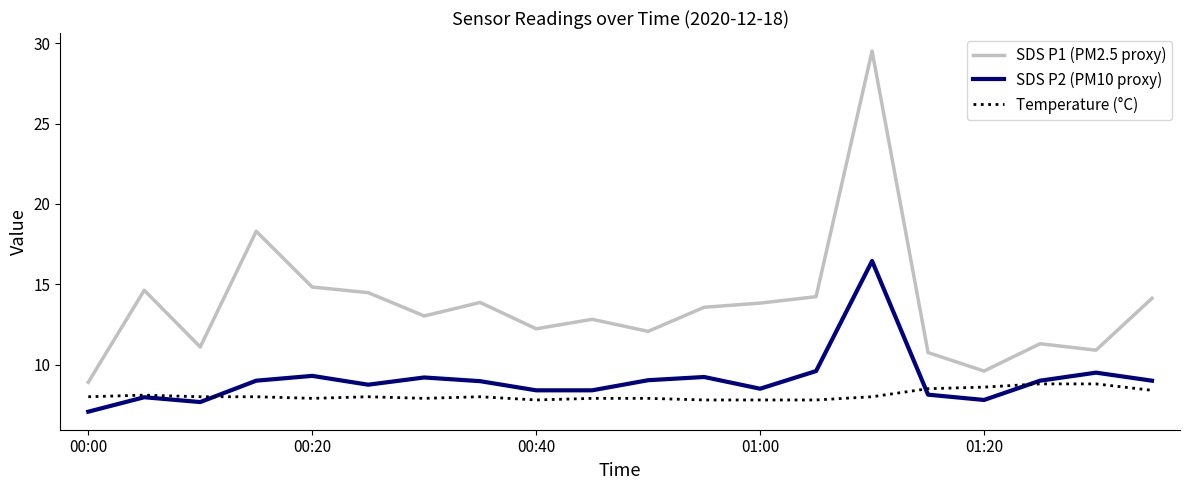

What is the difference between the maximum and second lowest values in the SDS P2 (PM10 proxy) series?

8.8